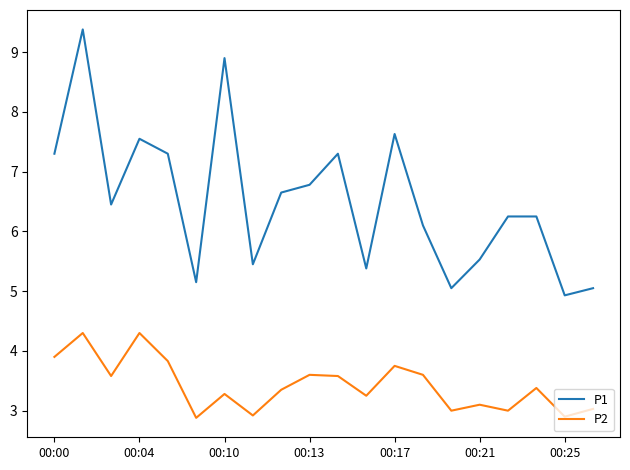

Which series has the largest total across all categories?

P1